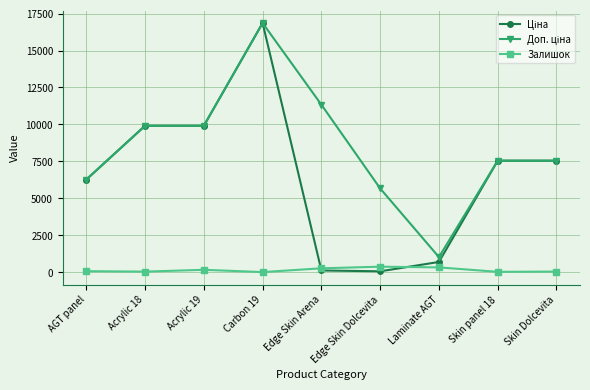

What is the label of the 2nd point from the left?

Acrylic 18